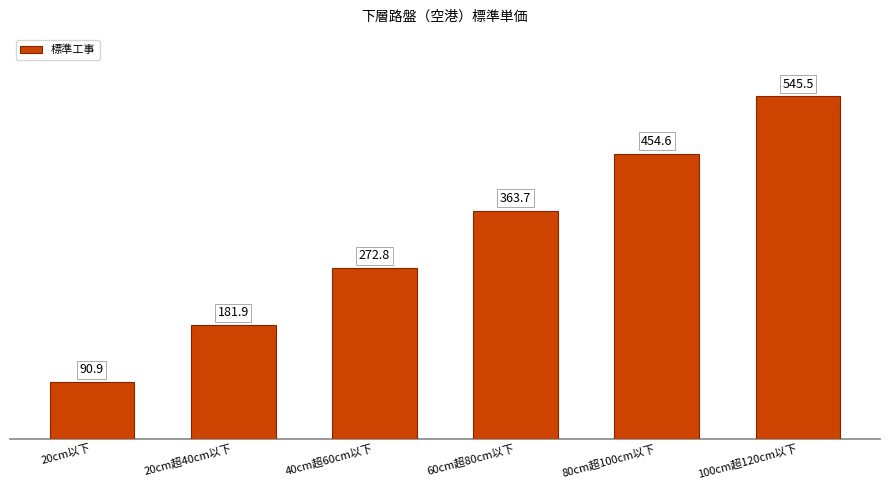

Is it true that the value at 80cm超100cm以下 is 745.2?

False